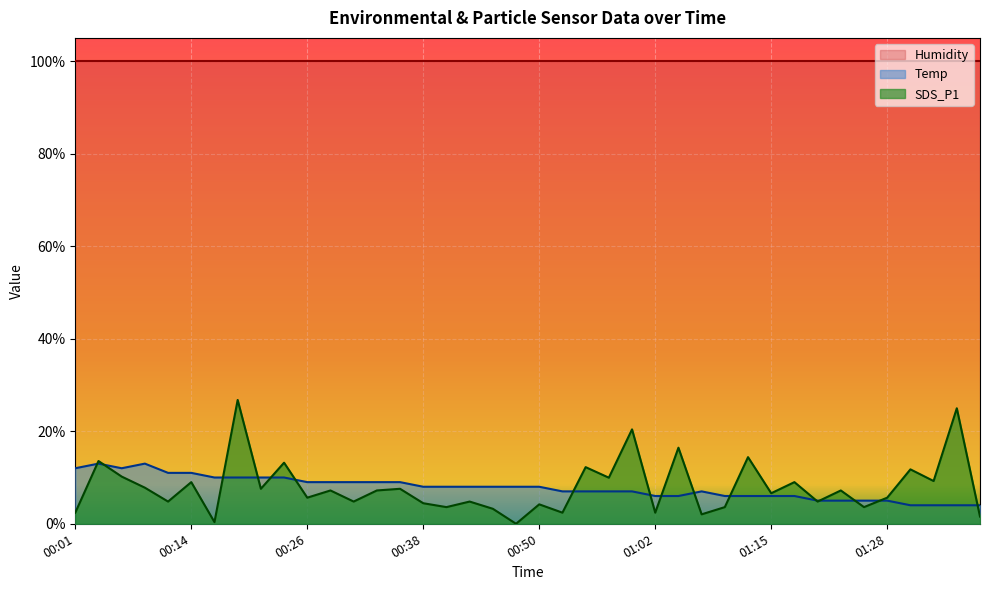

At 00:35, list the series in order from largest to smallest.

Temp, SDS_P1